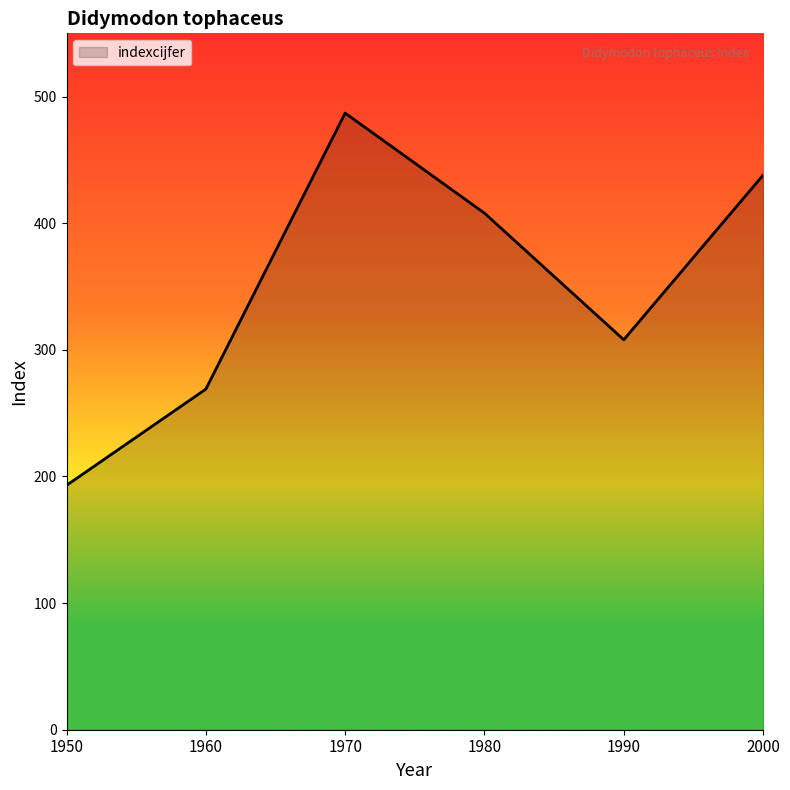

The chart shows a value of 438 at 2000. True or false?

True